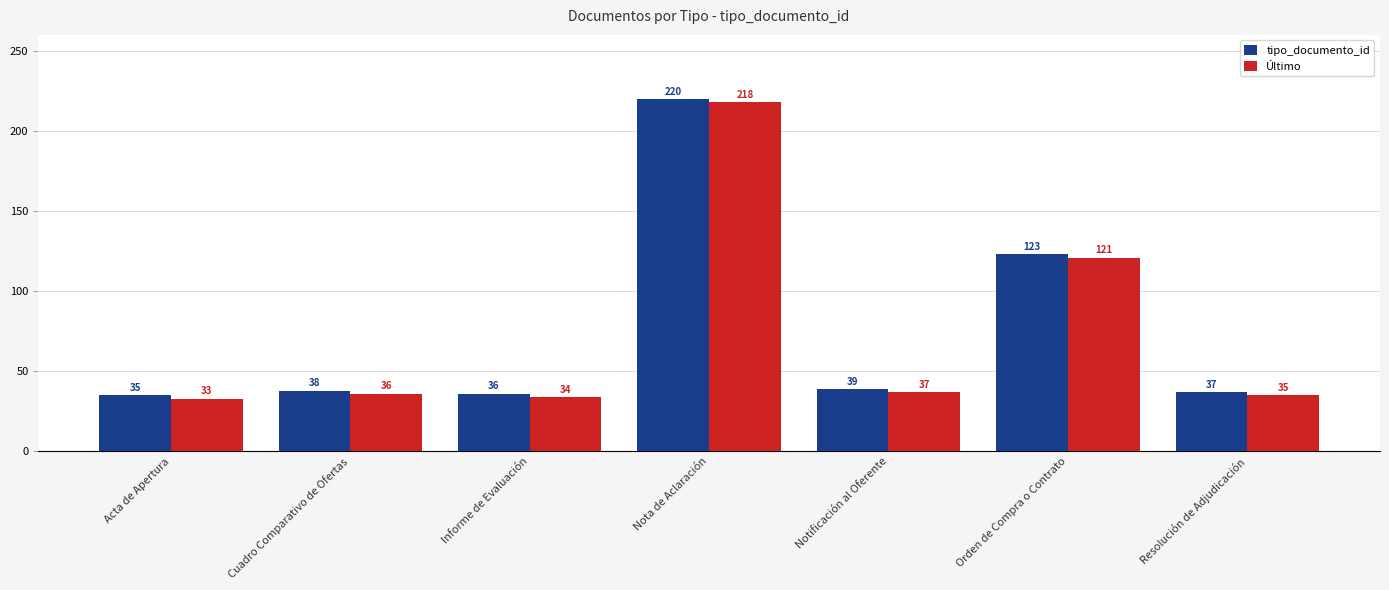

Are the bars grouped side by side (vs. stacked)?

Yes